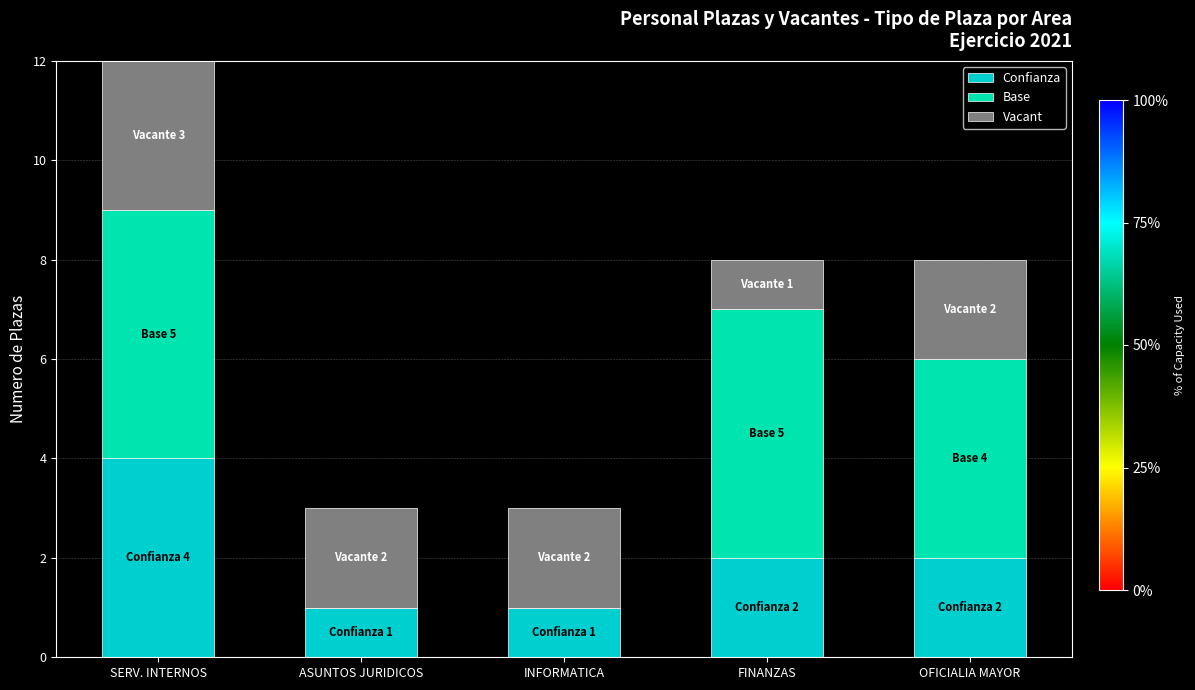

Are the bars grouped side by side (vs. stacked)?

No